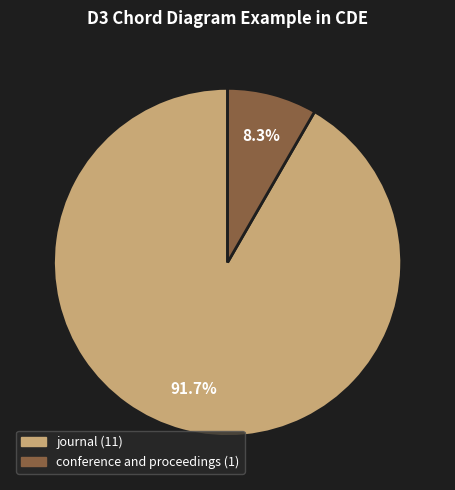

Which slice is the smallest?

conference and proceedings